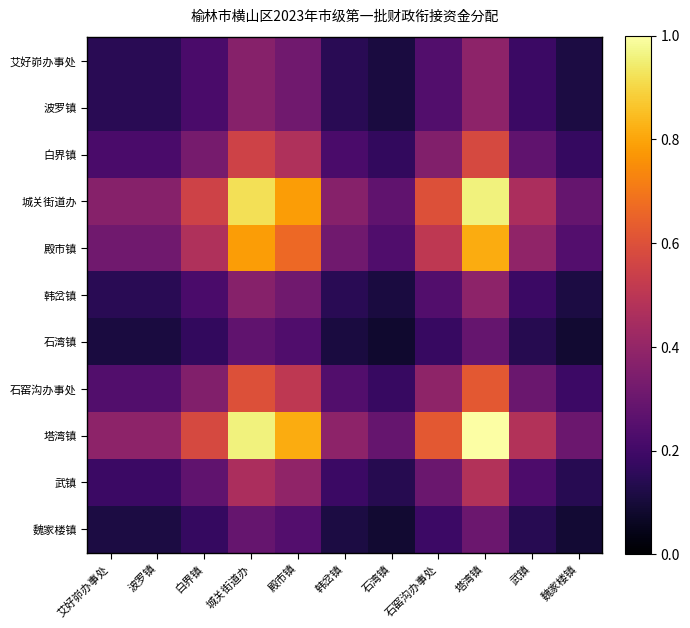

At which category is the sum across all series the highest?

塔湾镇